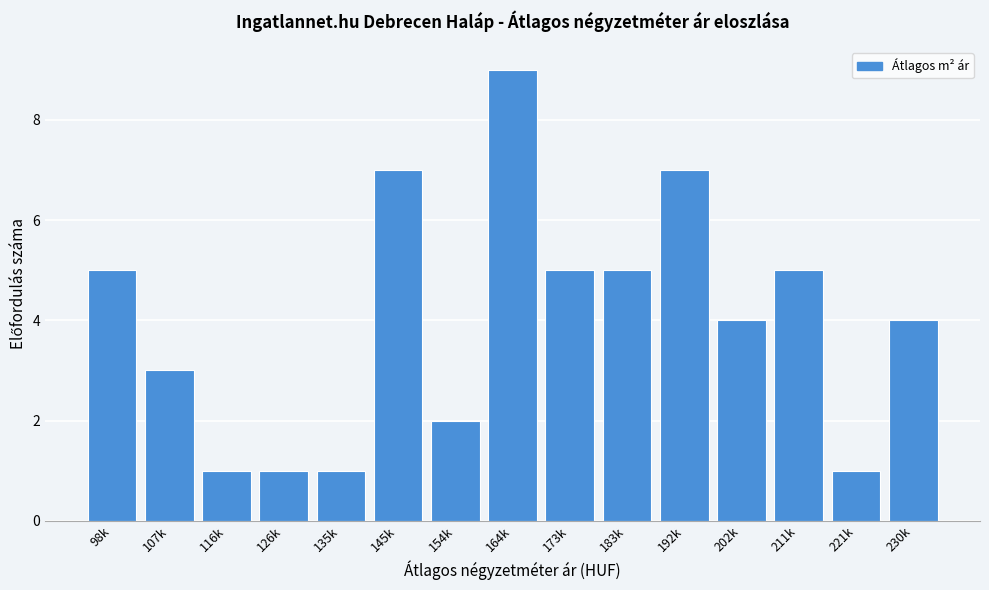

Reading left to right, extract all data points from this chart.

5	3	1	1	1	7	2	9	5	5	7	4	5	1	4